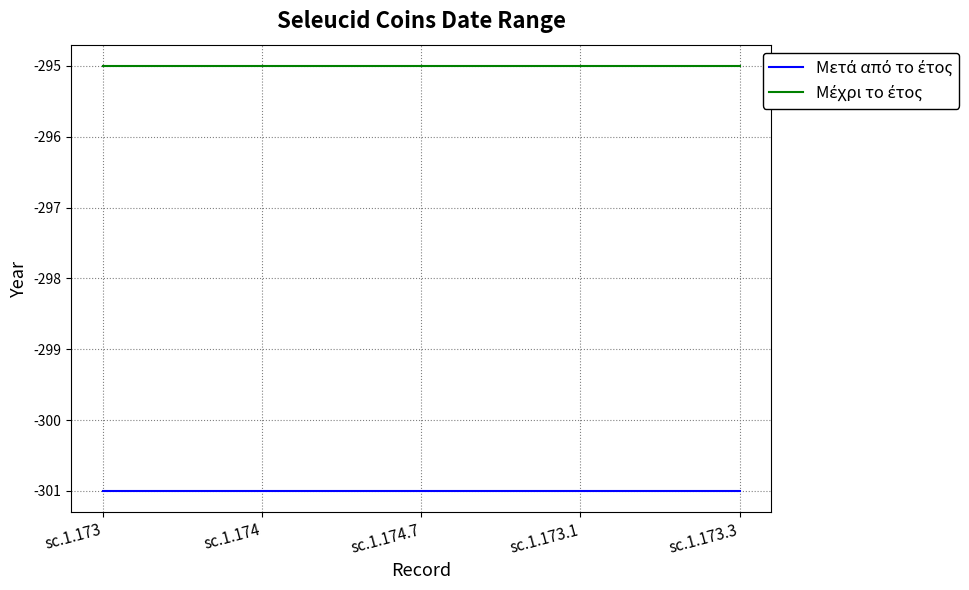

What is the total value across all series at sc.1.173.3?

-596